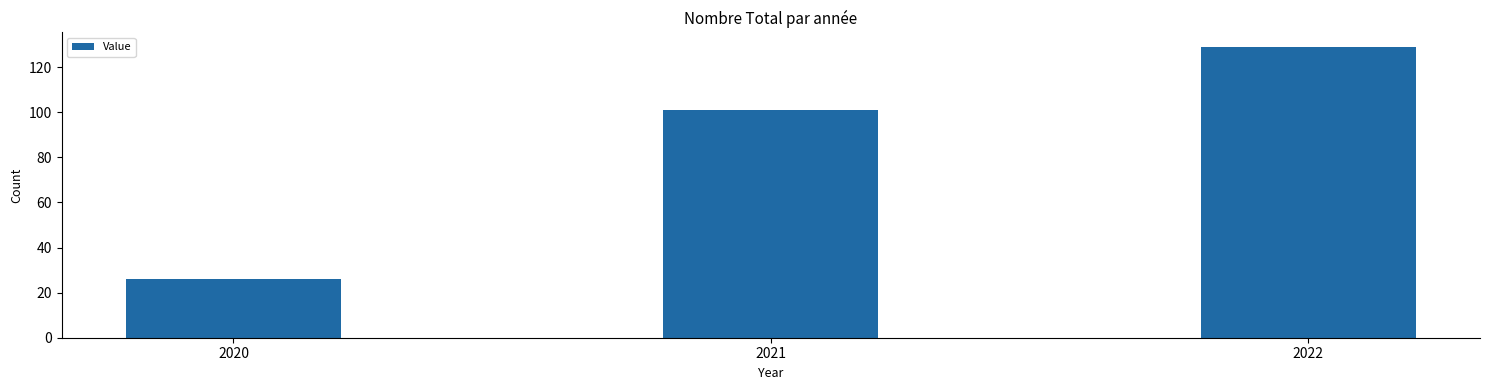

List the labels in order of value, smallest first.

2020, 2021, 2022